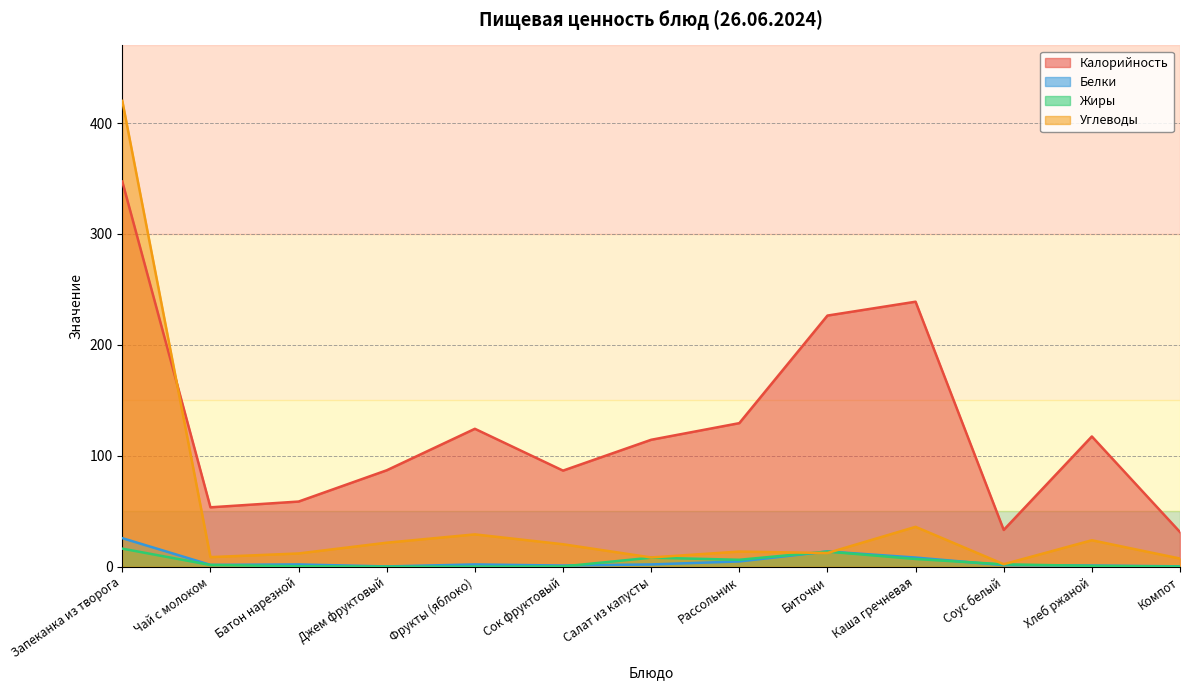

What are all the series names shown in the legend?

Калорийность, Белки, Жиры, Углеводы